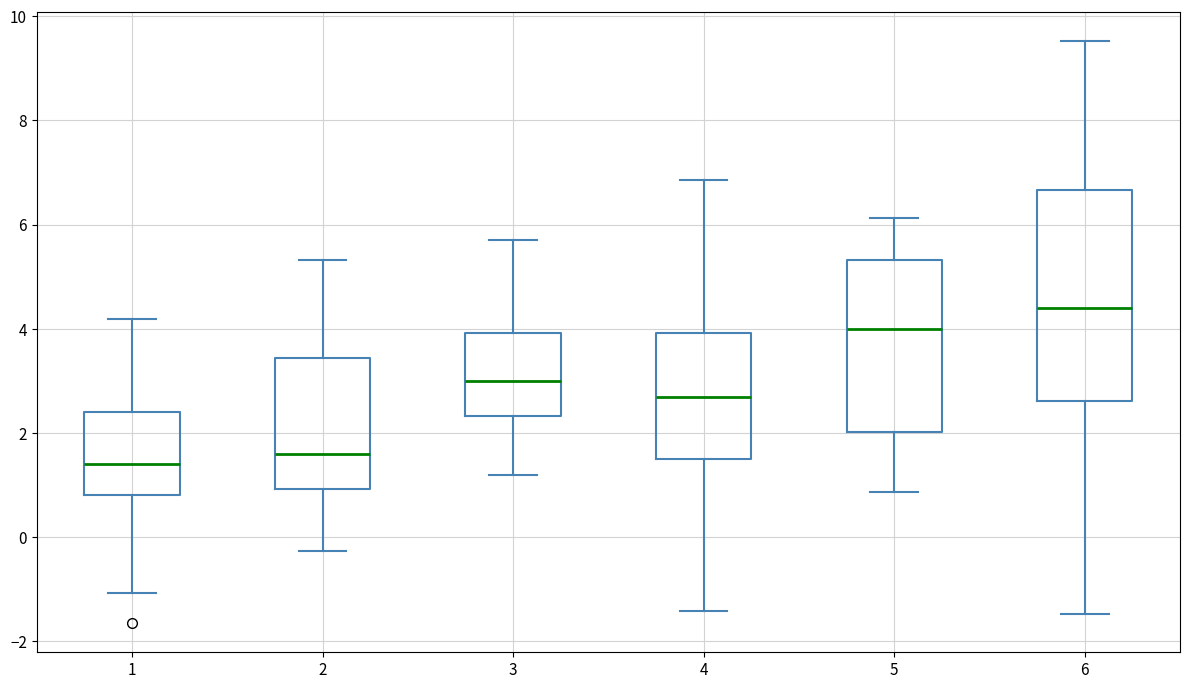

Which box is the tallest, from its lower edge to its upper edge?

6